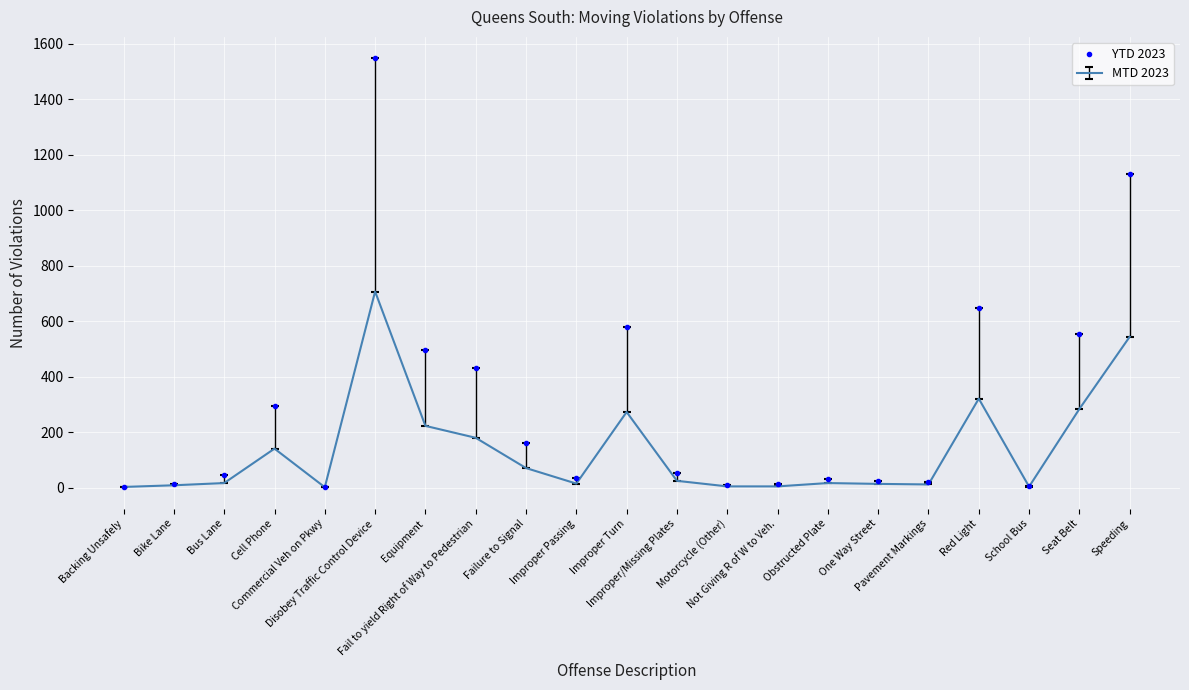

Which series has the largest range (max minus min)?

YTD 2023